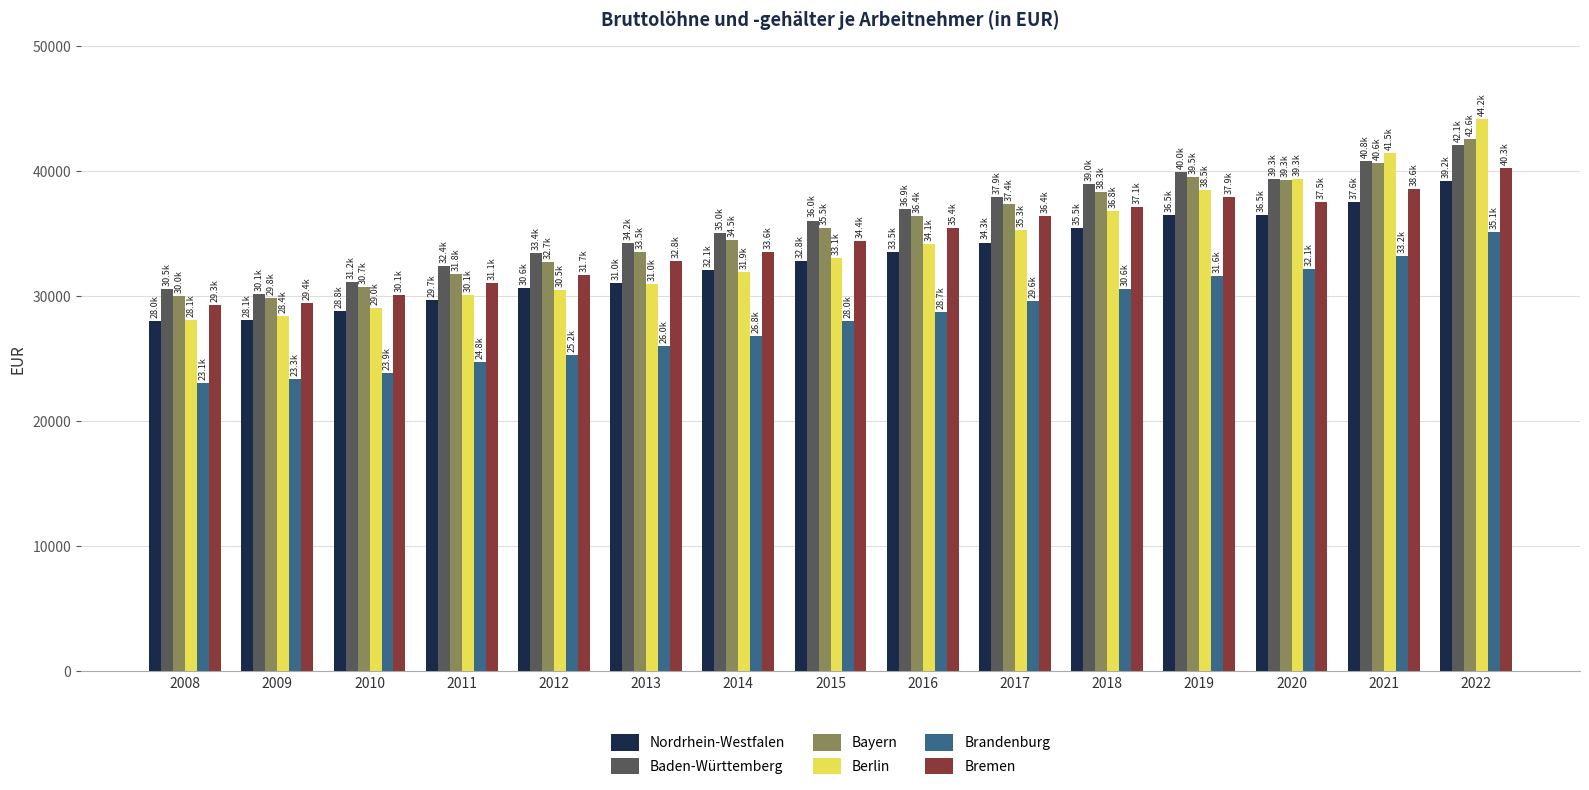

Read the Bremen value at 2014, to the nearest 50.

33550